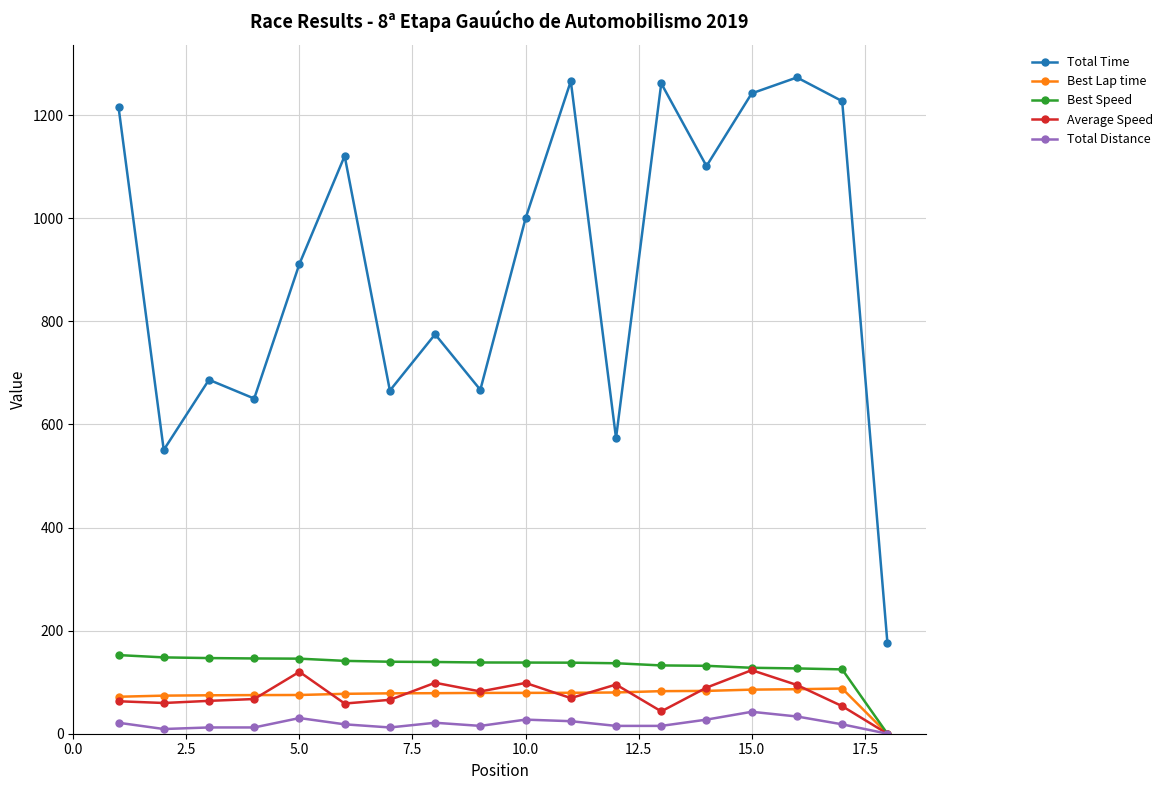

True or false: Total Time and Average Speed intersect in this chart.

False